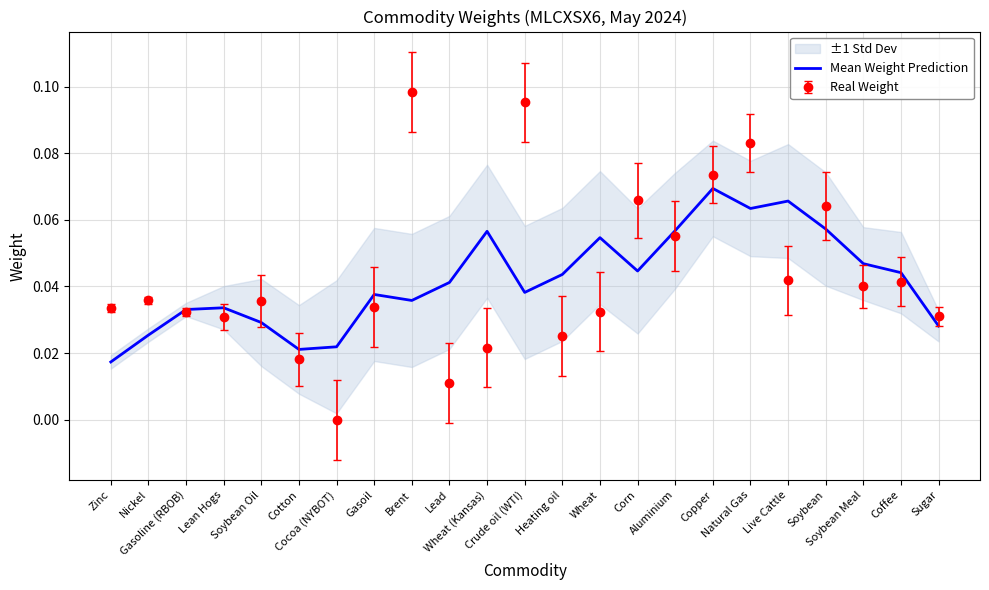

Between Aluminium and Corn, which is larger?

Aluminium